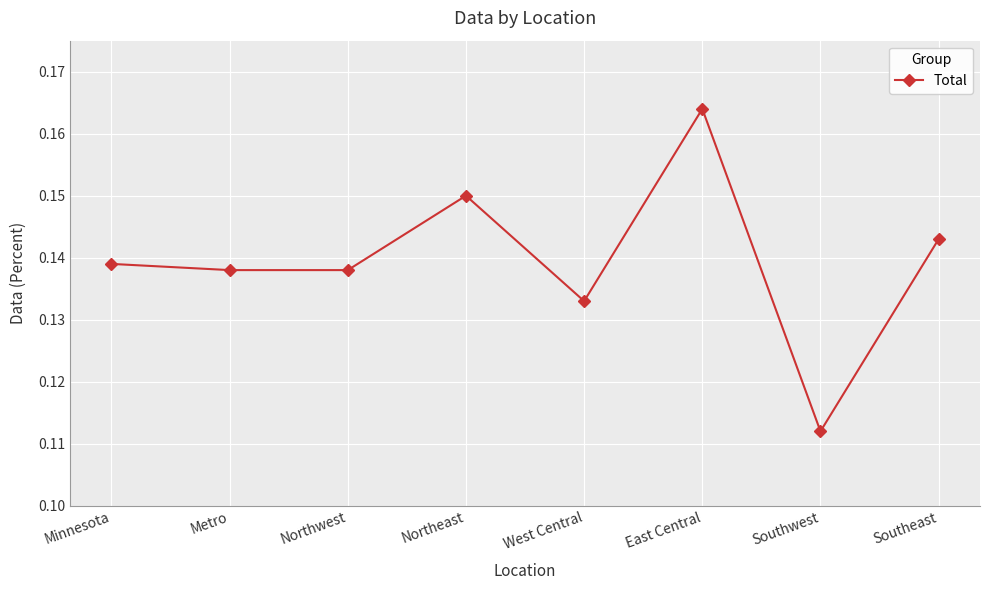

True or false: there are more than 0 points higher than both neighbors.

True